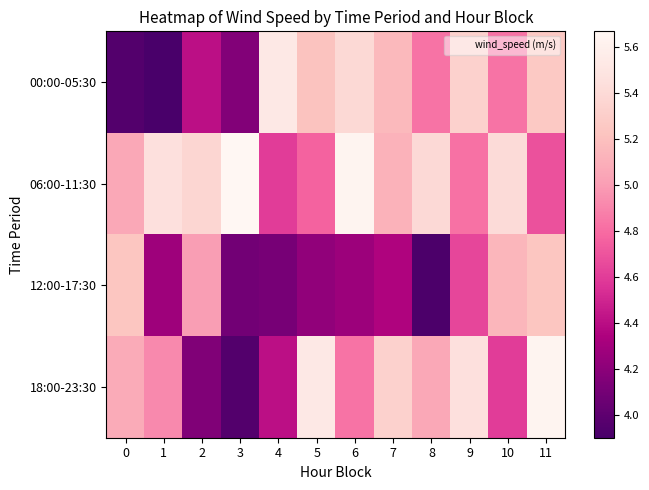

At which category is the sum across all series the highest?

11